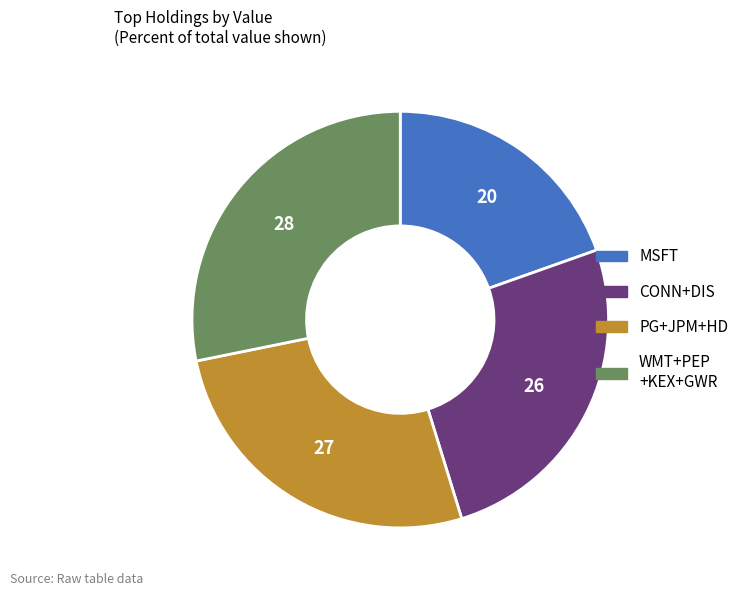

Is there any slice that represents more than half of the pie?

No